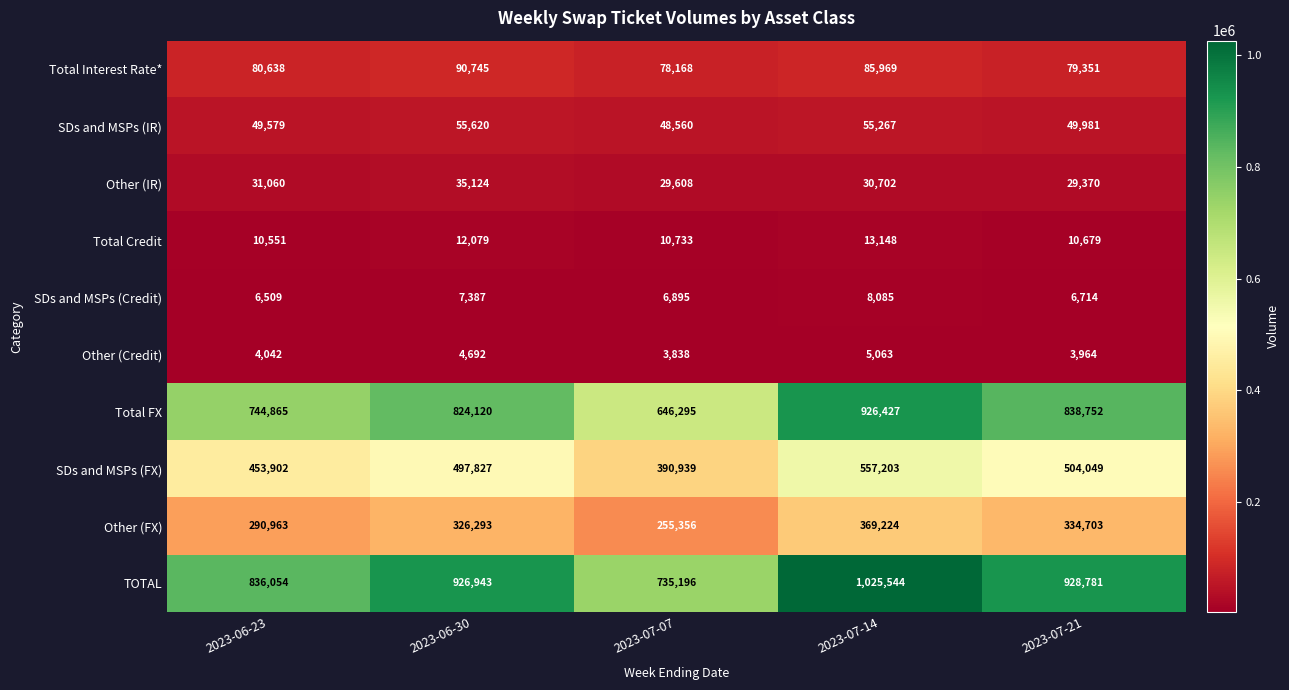

What is the difference between the second highest and second lowest values in the SDs and MSPs (FX) series?

50147